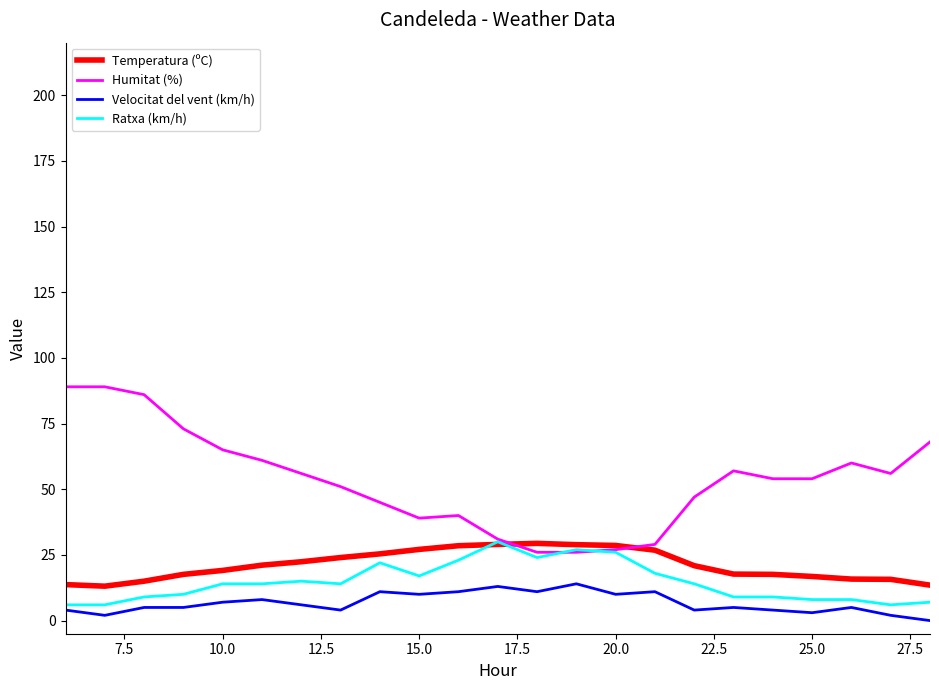

Which series has the largest total across all categories?

Humitat (%)